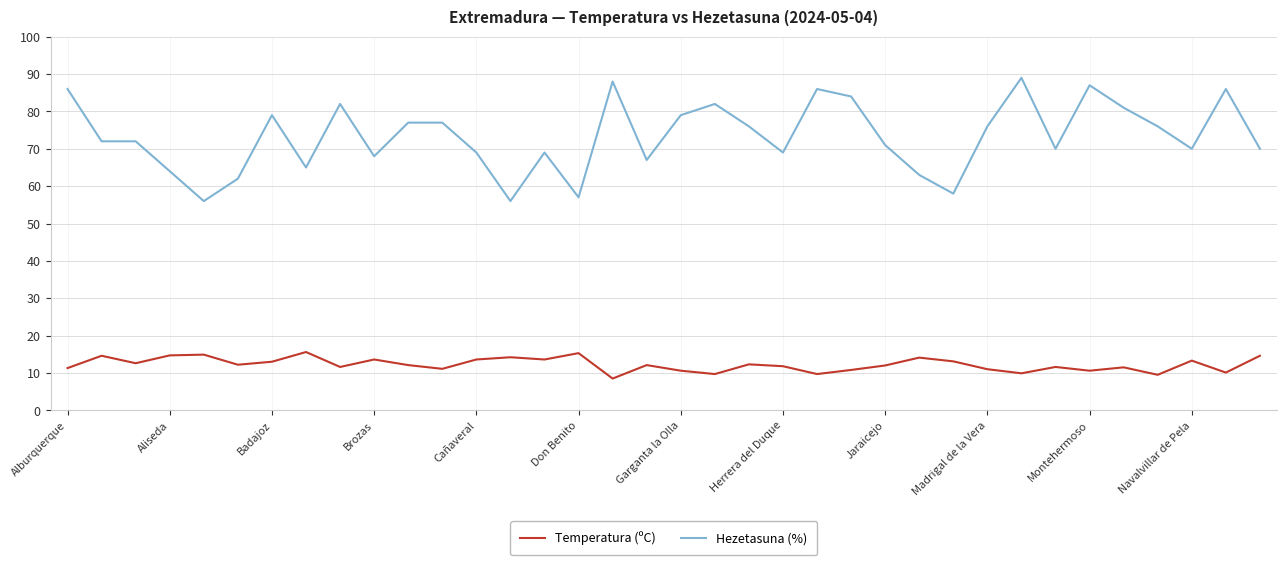

List the series in order of their overall mean, highest first.

Hezetasuna (%), Temperatura (ºC)